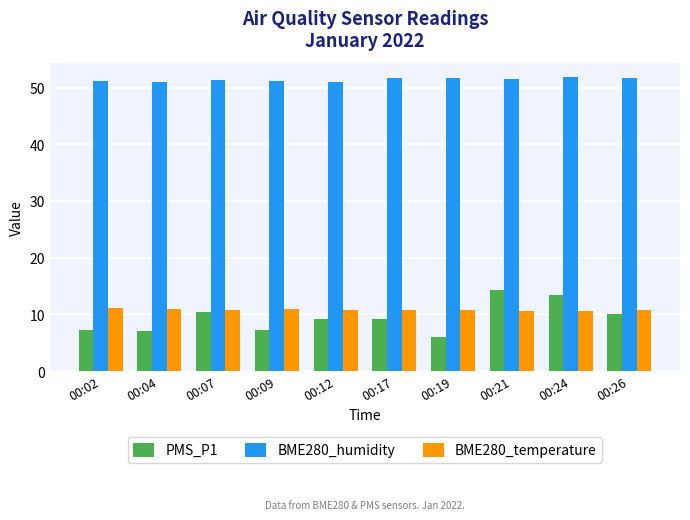

How many bars are there in each group?

3